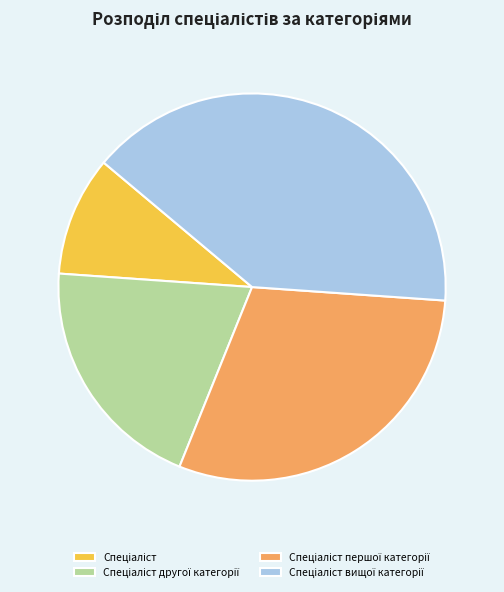

Is there a majority slice in this chart?

No